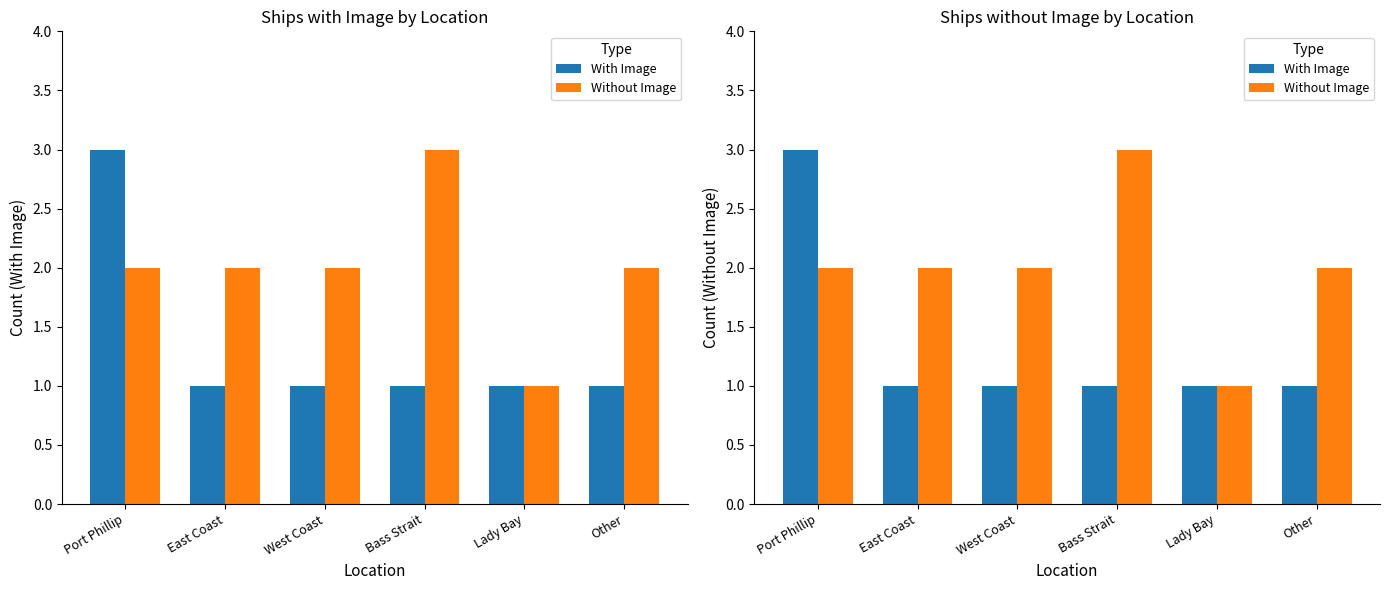

Reading left to right, list all the values displayed in this chart.

With Image: Port Phillip=3	East Coast=1	West Coast=1	Bass Strait=1	Lady Bay=1	Other=1
Without Image: Port Phillip=2	East Coast=2	West Coast=2	Bass Strait=3	Lady Bay=1	Other=2